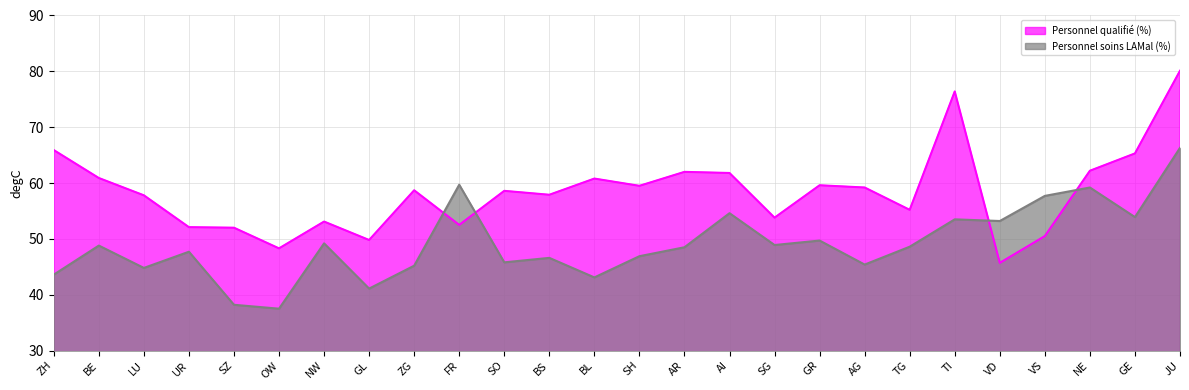

Between AG and NW, which is larger?

AG